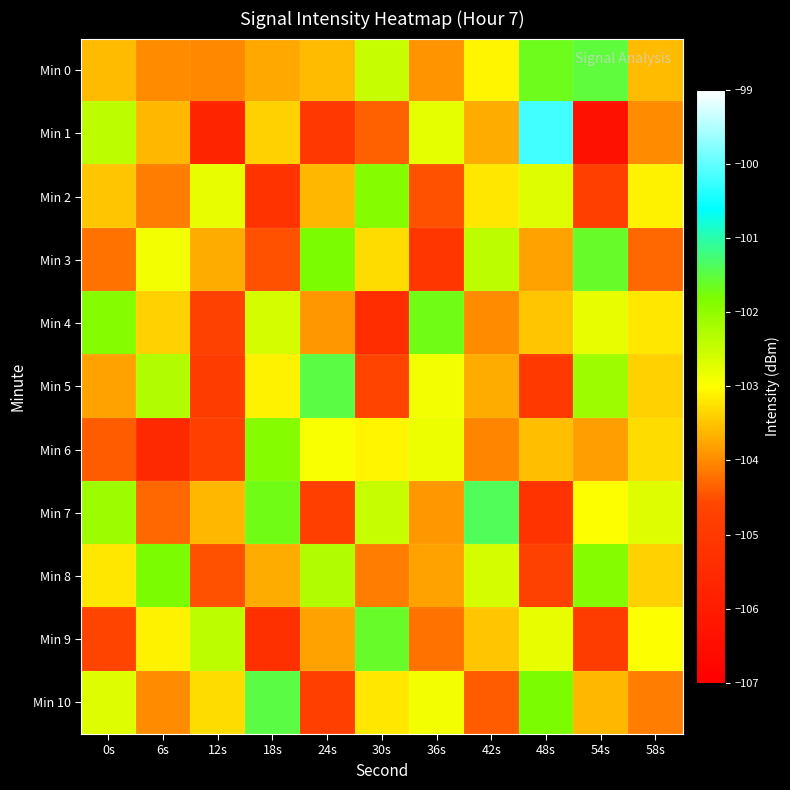

Reading left to right, extract all data points from this chart.

Min 0: 0s=-103.6	6s=-104.0	12s=-104.0	18s=-103.7	24s=-103.6	30s=-102.5	36s=-103.9	42s=-103.1	48s=-101.7	54s=-101.5	58s=-103.6
Min 1: 0s=-102.4	6s=-103.6	12s=-105.7	18s=-103.4	24s=-105.1	30s=-104.4	36s=-102.8	42s=-103.7	48s=-100.2	54s=-106.4	58s=-104.0
Min 2: 0s=-103.5	6s=-104.1	12s=-102.8	18s=-105.2	24s=-103.6	30s=-101.9	36s=-104.5	42s=-103.2	48s=-102.7	54s=-104.8	58s=-103.1
Min 3: 0s=-104.2	6s=-102.9	12s=-103.7	18s=-104.5	24s=-101.8	30s=-103.3	36s=-105.1	42s=-102.4	48s=-103.8	54s=-101.6	58s=-104.3
Min 4: 0s=-101.9	6s=-103.4	12s=-104.7	18s=-102.6	24s=-103.9	30s=-105.4	36s=-101.7	42s=-104.0	48s=-103.5	54s=-102.8	58s=-103.2
Min 5: 0s=-103.8	6s=-102.3	12s=-104.9	18s=-103.1	24s=-101.5	30s=-104.6	36s=-102.9	42s=-103.7	48s=-105.0	54s=-102.1	58s=-103.4
Min 6: 0s=-104.4	6s=-105.5	12s=-104.8	18s=-101.9	24s=-103.0	30s=-103.1	36s=-102.8	42s=-104.1	48s=-103.5	54s=-103.8	58s=-103.3
Min 7: 0s=-102.1	6s=-104.3	12s=-103.6	18s=-101.7	24s=-104.8	30s=-102.5	36s=-103.9	42s=-101.4	48s=-105.2	54s=-103.0	58s=-102.7
Min 8: 0s=-103.2	6s=-101.8	12s=-104.5	18s=-103.7	24s=-102.3	30s=-104.1	36s=-103.8	42s=-102.6	48s=-104.7	54s=-101.9	58s=-103.4
Min 9: 0s=-104.6	6s=-103.1	12s=-102.4	18s=-105.3	24s=-103.8	30s=-101.6	36s=-104.2	42s=-103.5	48s=-102.8	54s=-104.9	58s=-103.0
Min 10: 0s=-102.7	6s=-104.0	12s=-103.3	18s=-101.5	24s=-104.8	30s=-103.2	36s=-102.9	42s=-104.4	48s=-101.8	54s=-103.6	58s=-104.1